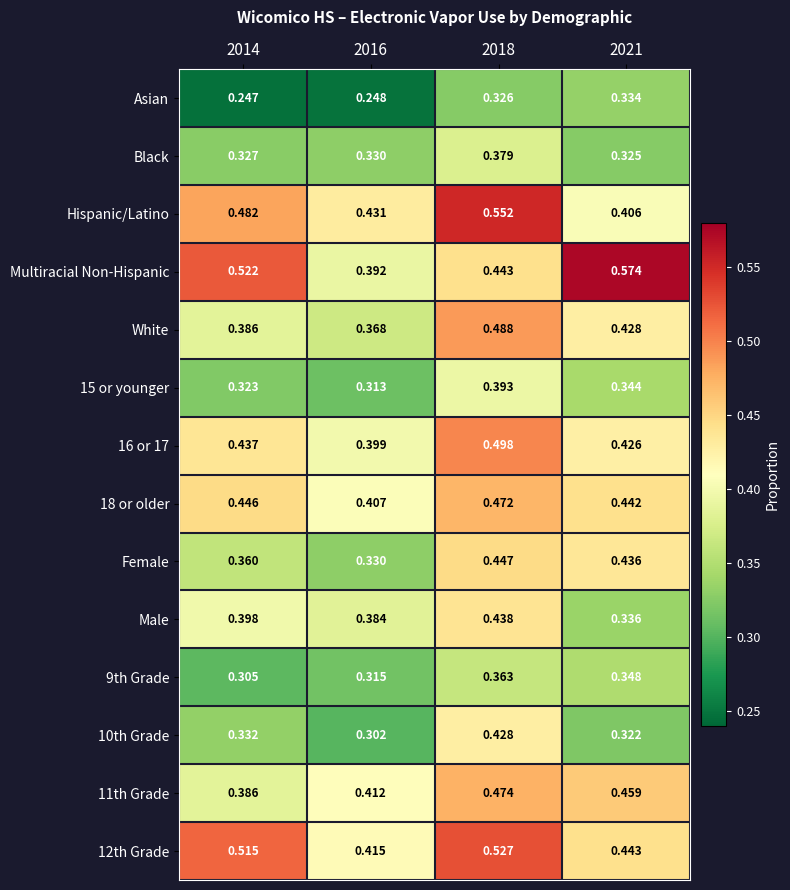

At how many categories does at least one series exceed 0?

4